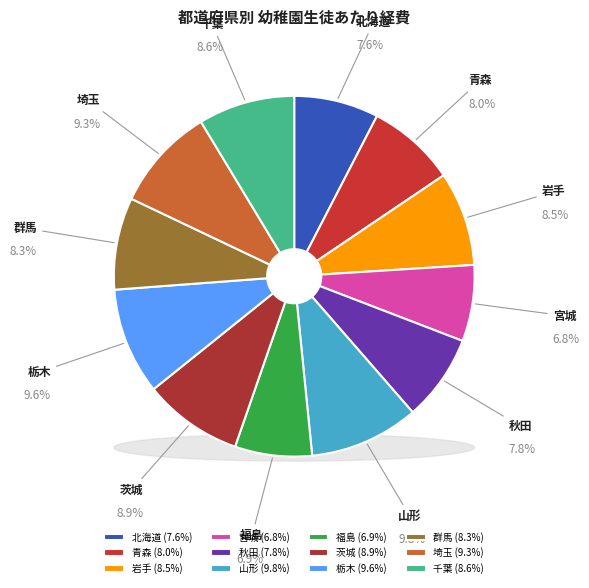

Which slice is the smallest?

宮城